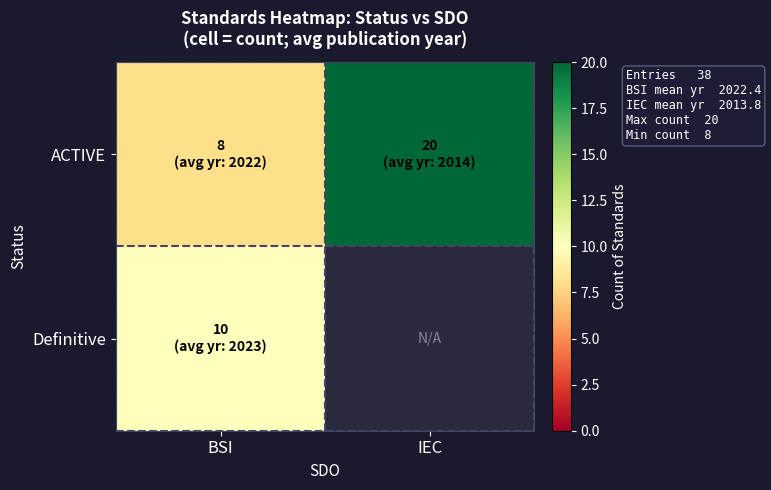

List the labels in order of Definitive value, smallest first.

BSI, IEC